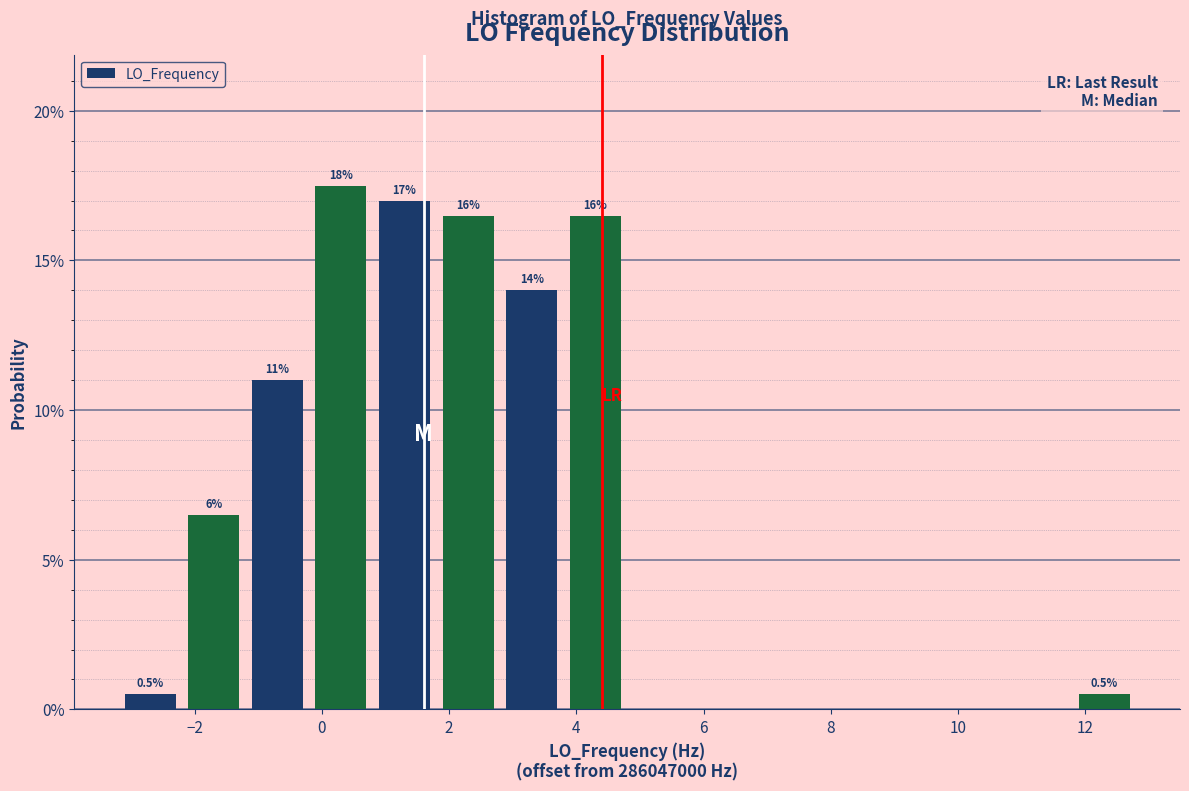

Over which range of the x-axis is the bar tallest?

-0.2 to 0.8